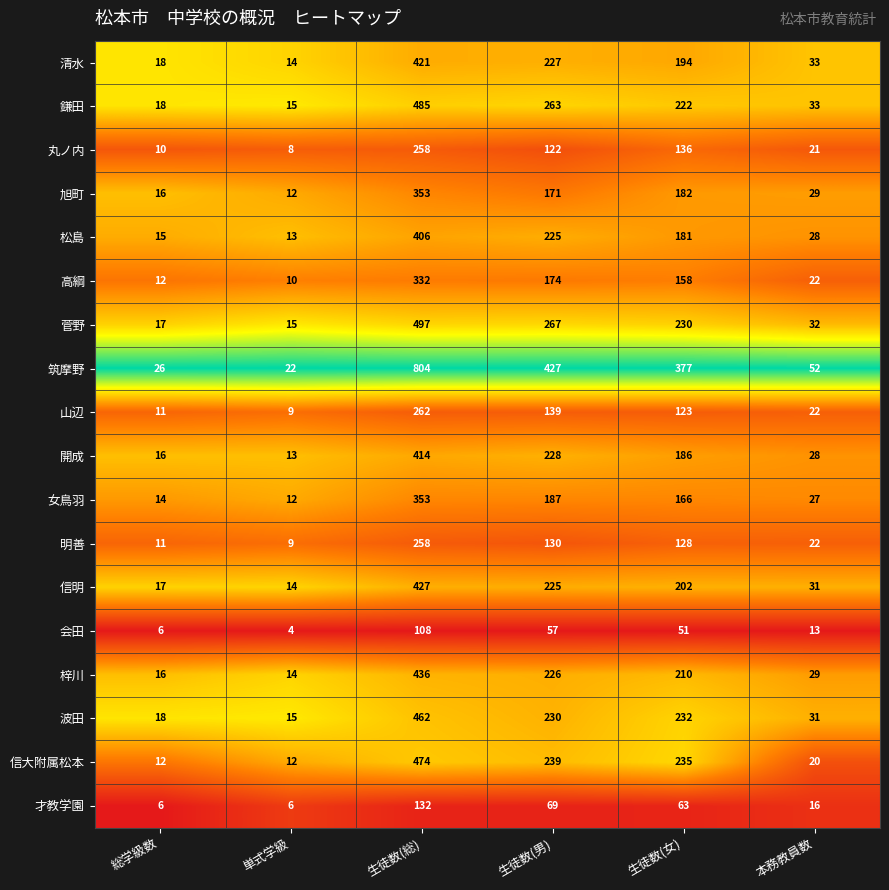

Which category has the highest value in the 丸ノ内 series?

生徒数(総)